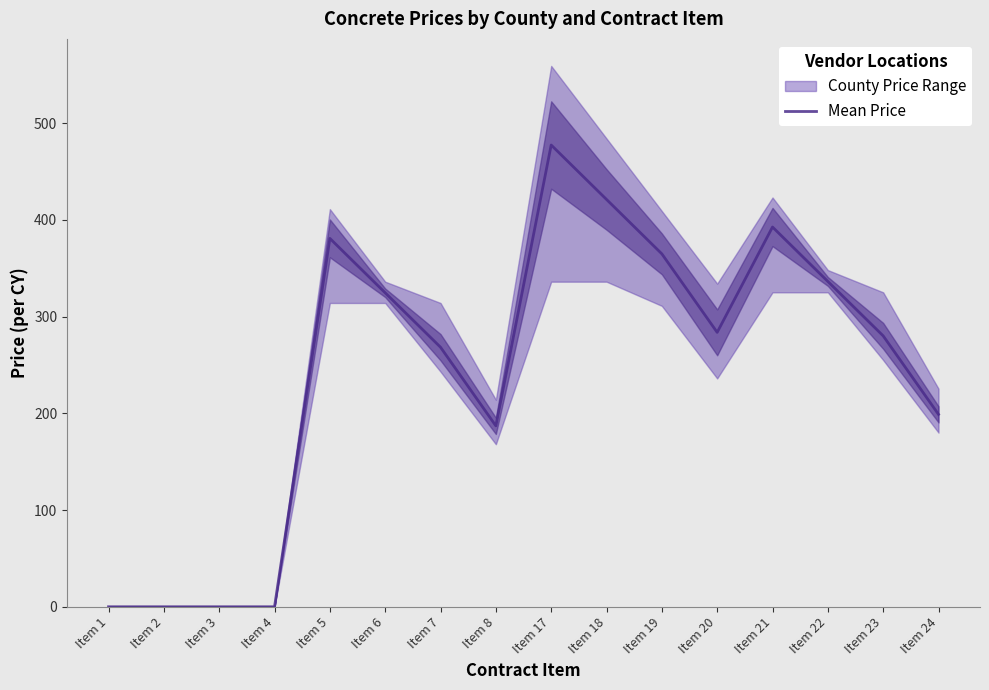

Does the chart display data point markers on the line(s)?

No